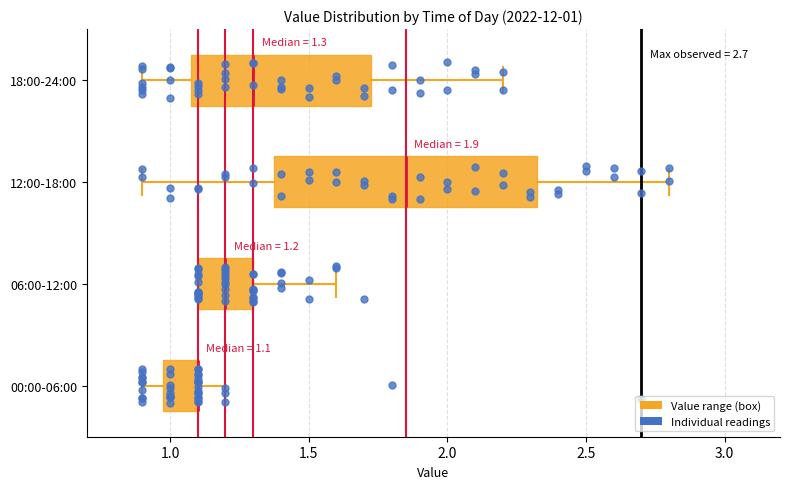

Comparing the boxes themselves (not the whiskers), which one is the widest?

12:00-18:00